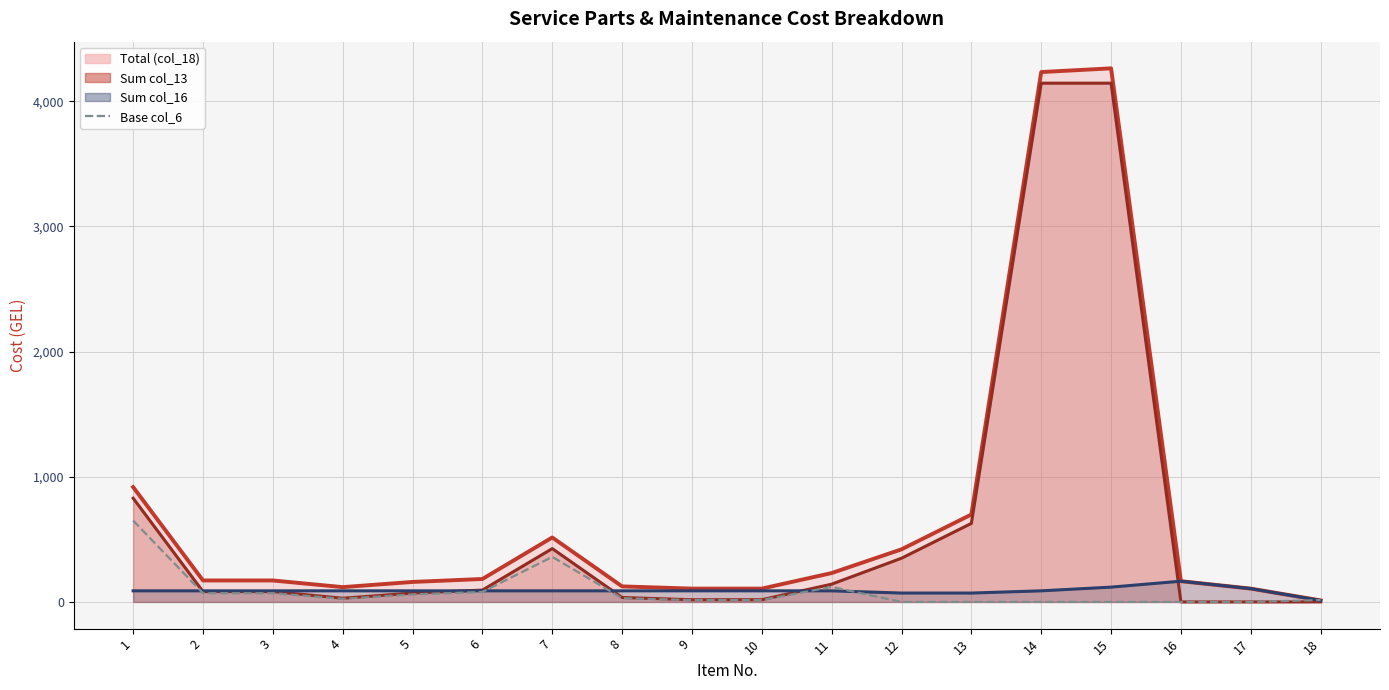

Count the number of categories in the chart.

18